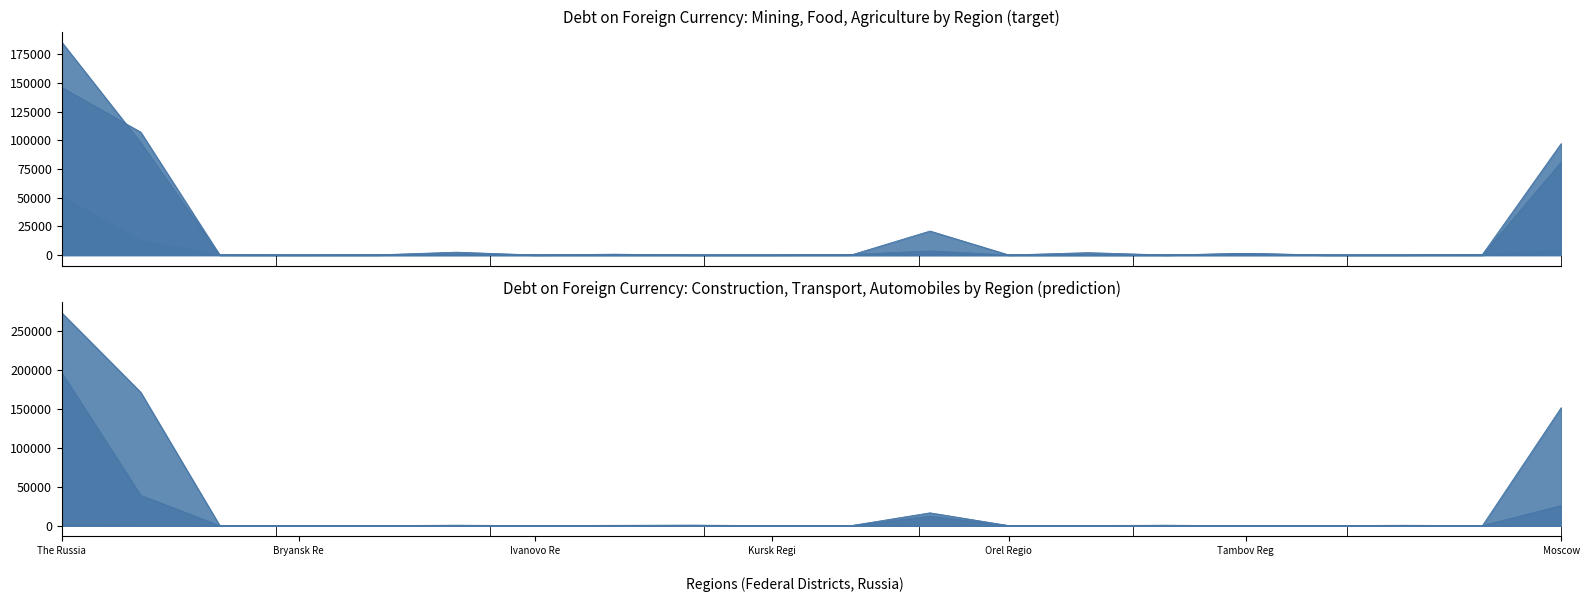

Does the chart have visible grid lines?

No